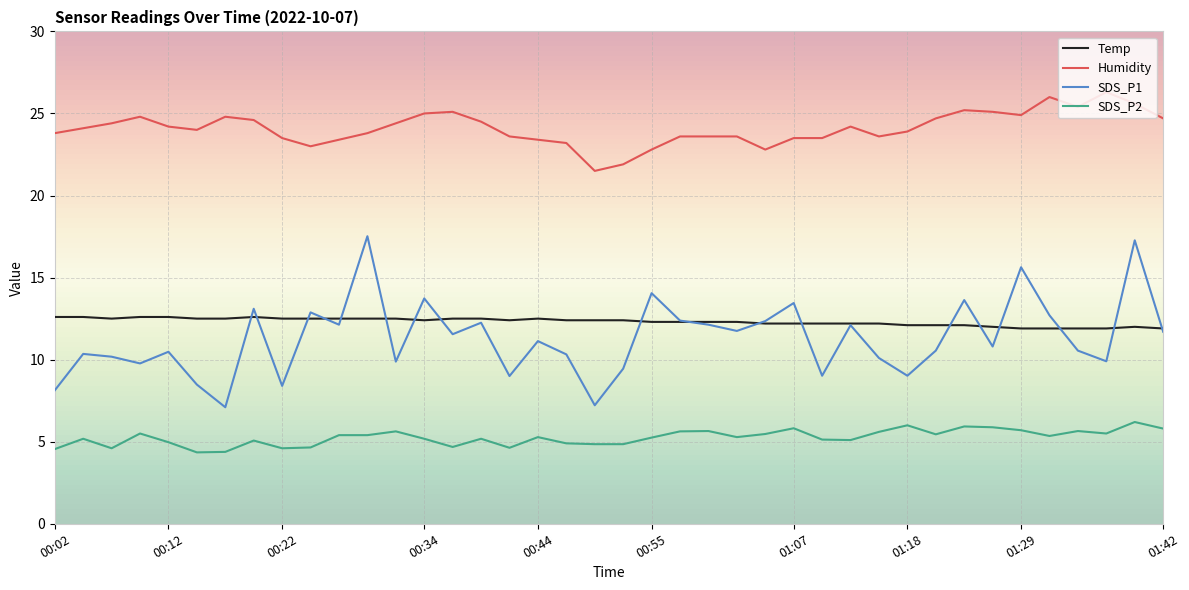

Rank the series by their maximum value, from lowest to highest.

SDS_P2, Temp, SDS_P1, Humidity